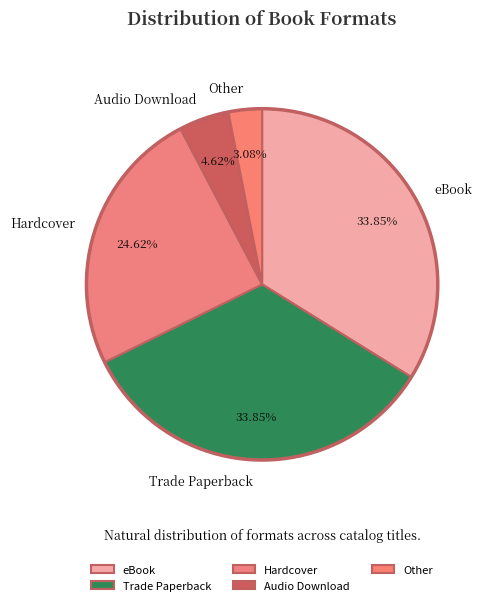

Combined, what portion of the pie is Other and Hardcover?

27.7%